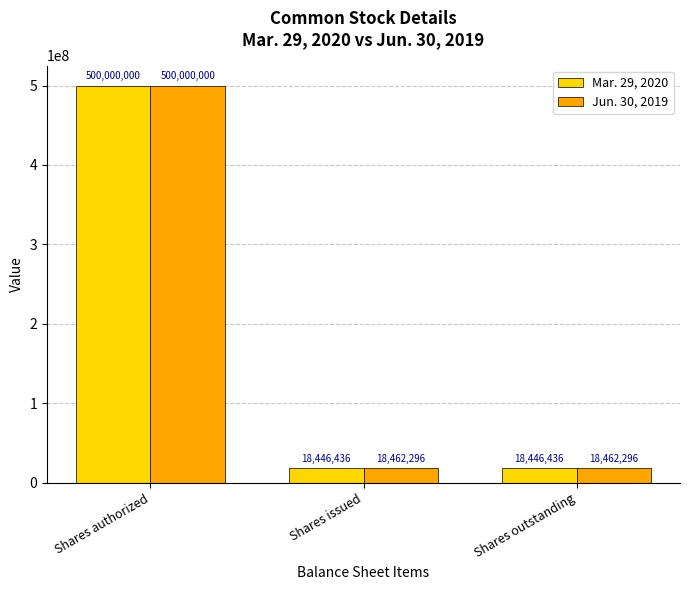

List the series in order of their overall mean, lowest first.

Mar. 29, 2020, Jun. 30, 2019